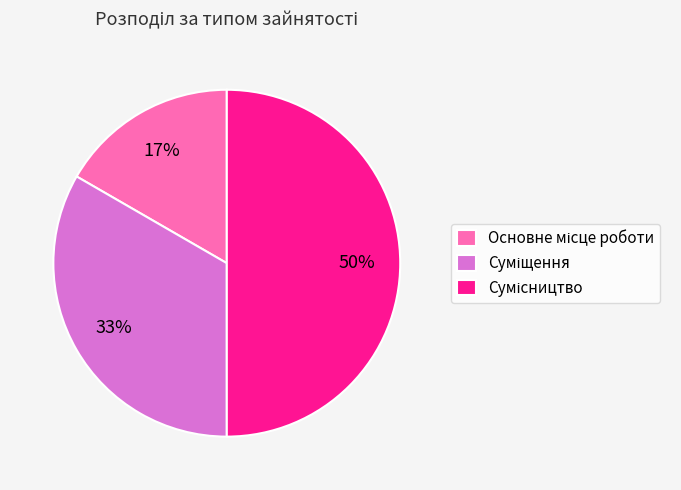

To the nearest percent, what is the difference between the largest and smallest slice percentages?

33%